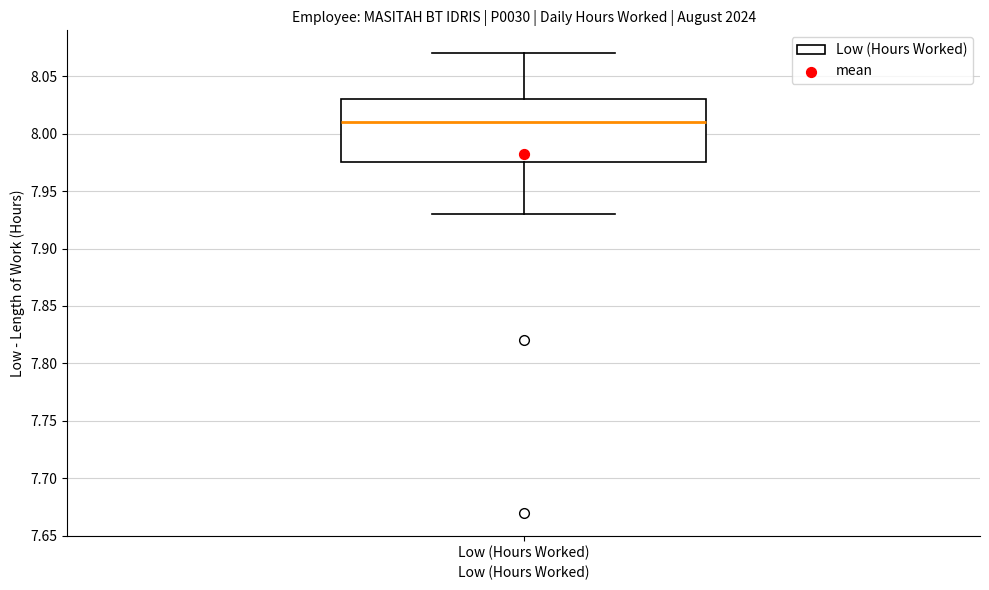

Where does the upper whisker of the box for Low (Hours Worked) end on the y-axis? The values are not printed on the chart, so give them approximately, as read against the axis.

8.070